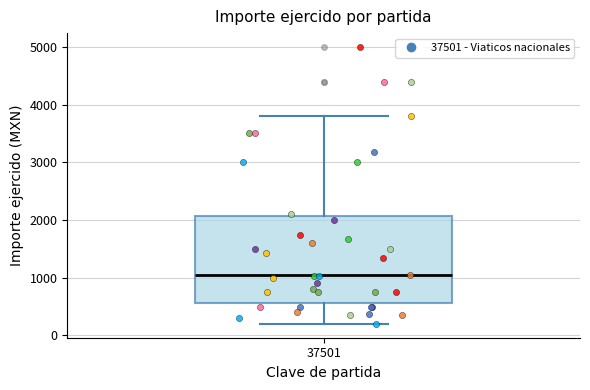

Where is the lower edge of the box at x = 37501 on the y-axis? The values are not printed on the chart, so give them approximately, as read against the axis.

600